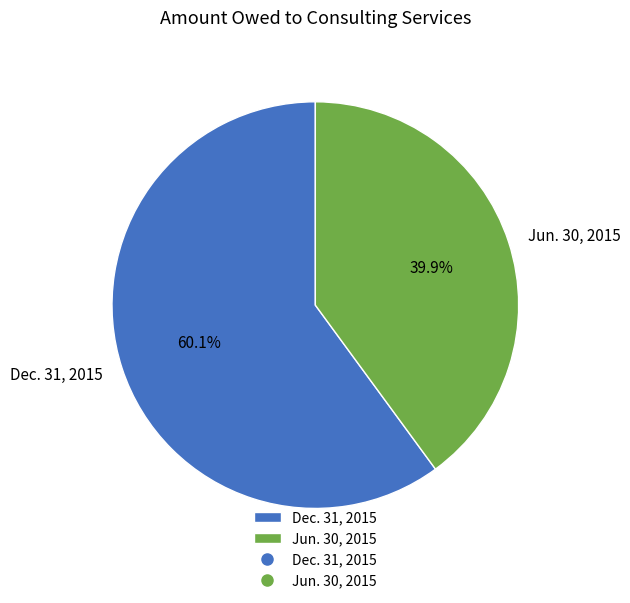

How many segments does this pie chart have?

2